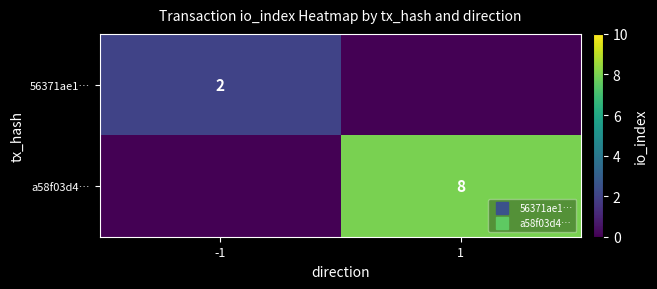

How many distinct data groups are displayed?

2